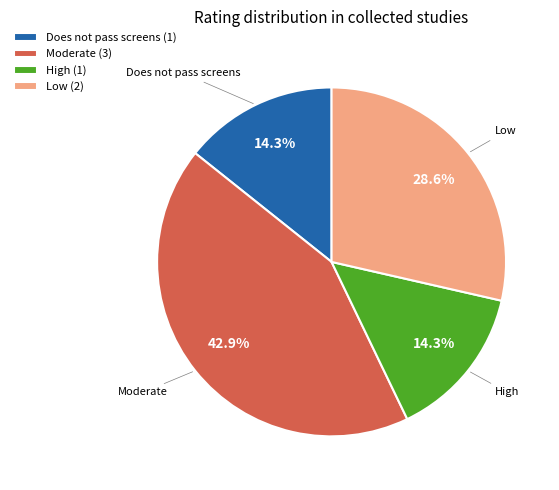

To the nearest percent, what is the average slice percentage?

25%